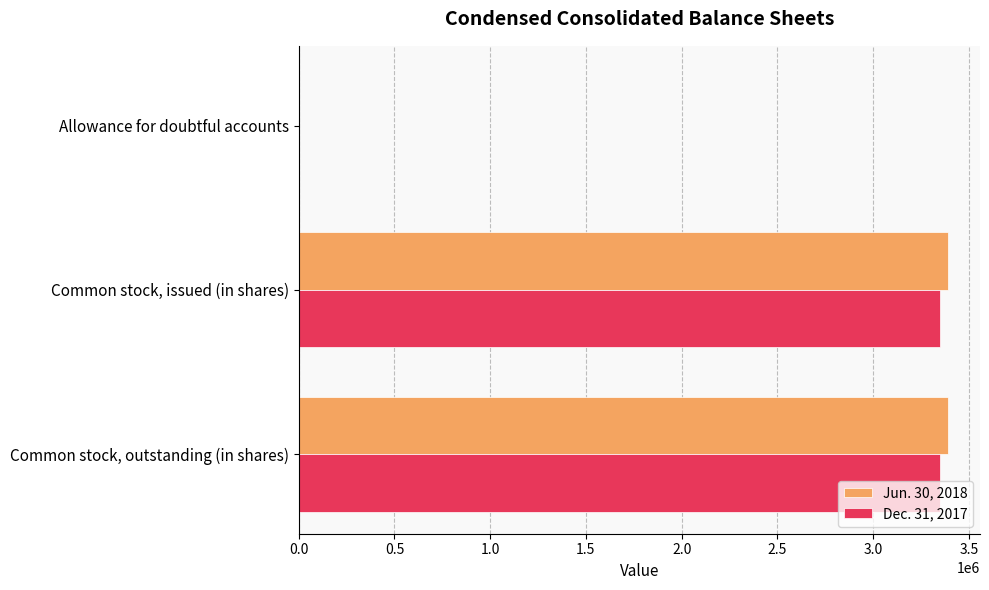

The value of Jun. 30, 2018 at Common stock, outstanding (in shares) is 4666865. True or false?

False